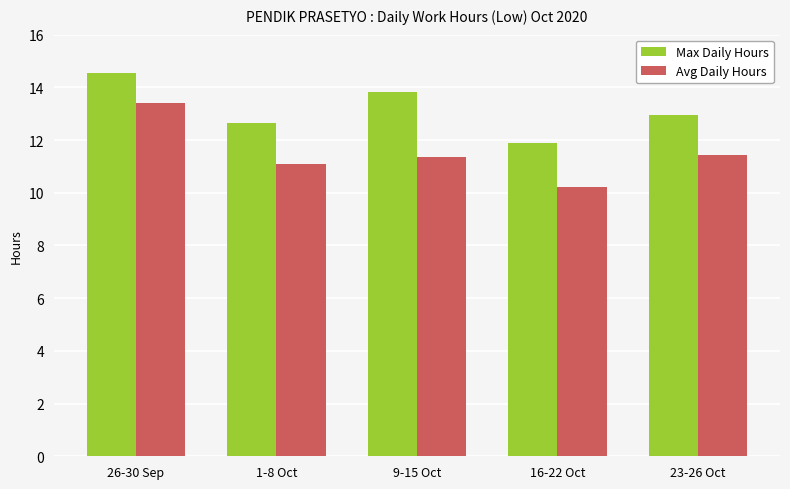

At which label does Max Daily Hours first exceed 12?

26-30 Sep